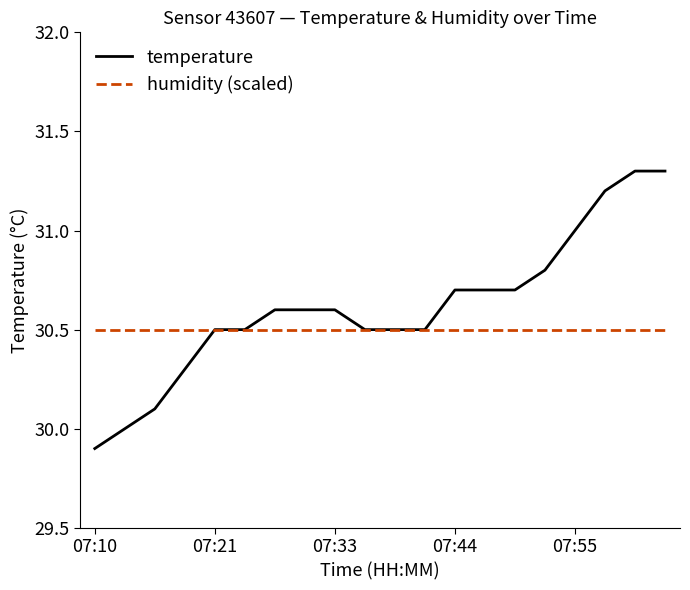

What is the highest value of the temperature series?

31.3